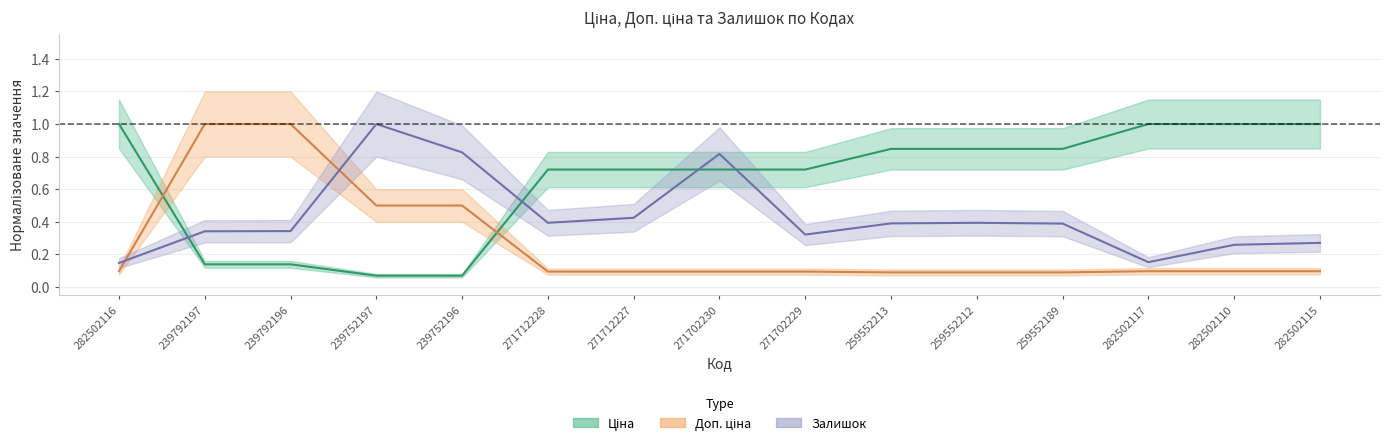

After their last crossing, which series has the higher values: Доп. ціна or Залишок?

Залишок